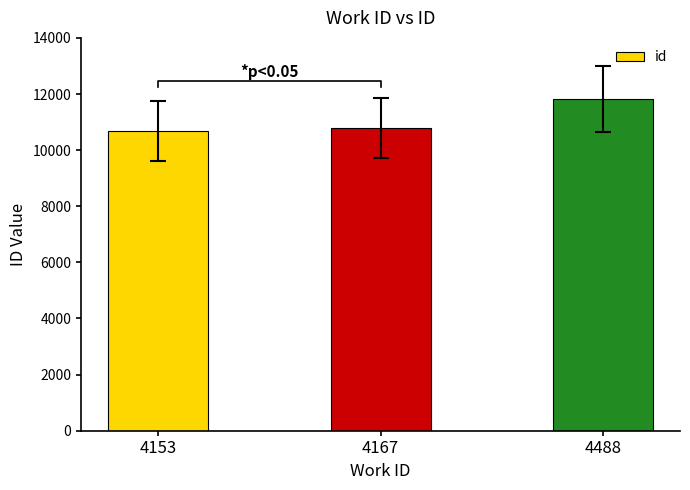

What is the smallest value displayed?

10694